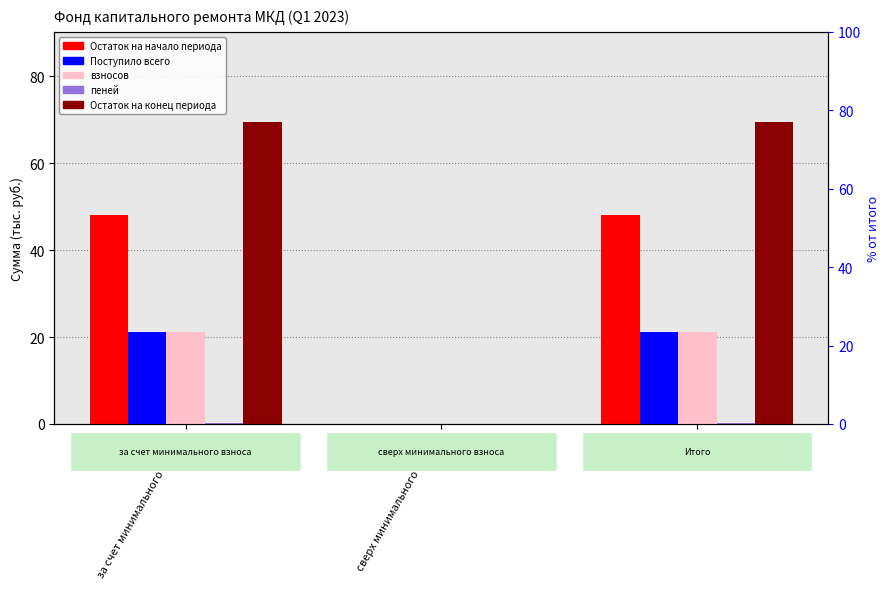

The value of взносов at Итого is 34.0. True or false?

False